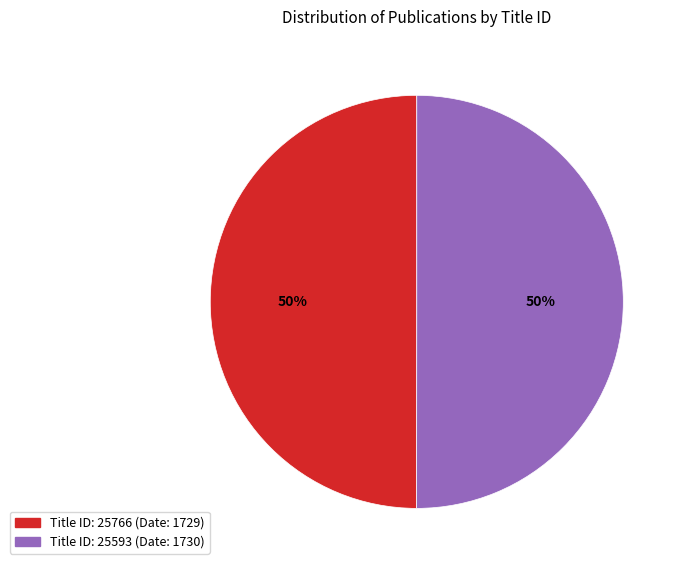

How many slices are in this pie chart?

2